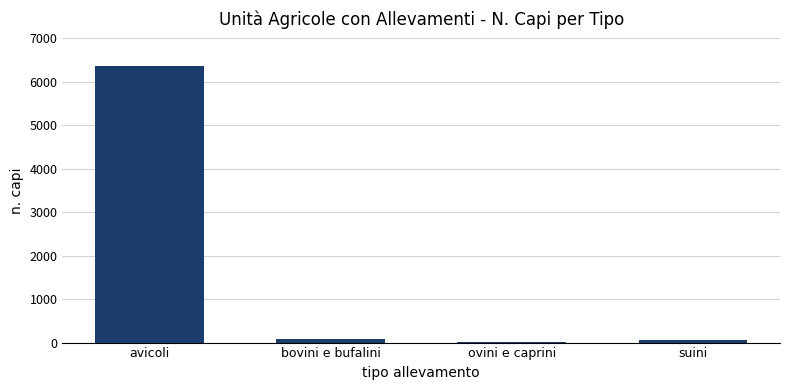

True or false: the data shows 2763 at avicoli.

False